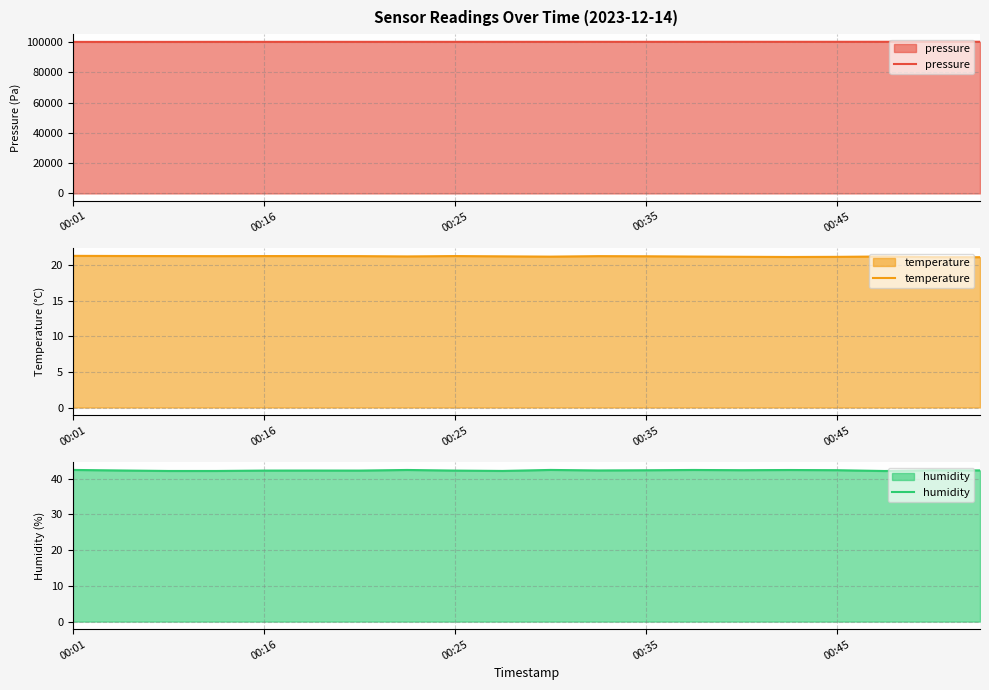

The value of pressure at 00:16 is 100082.3. True or false?

True